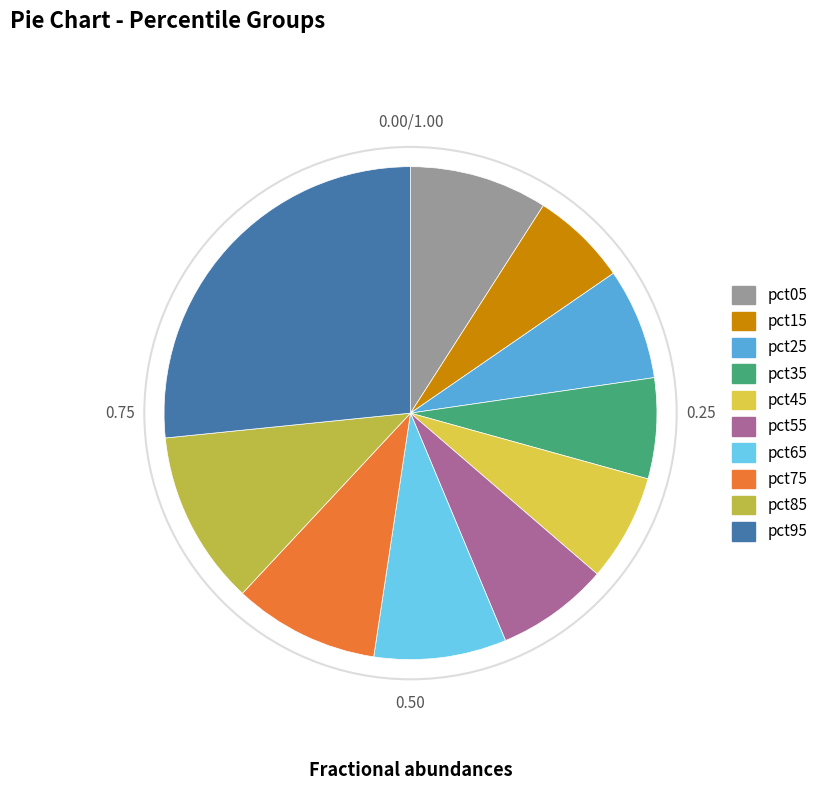

What percentage is the pct05 slice, to the nearest percent?

9%